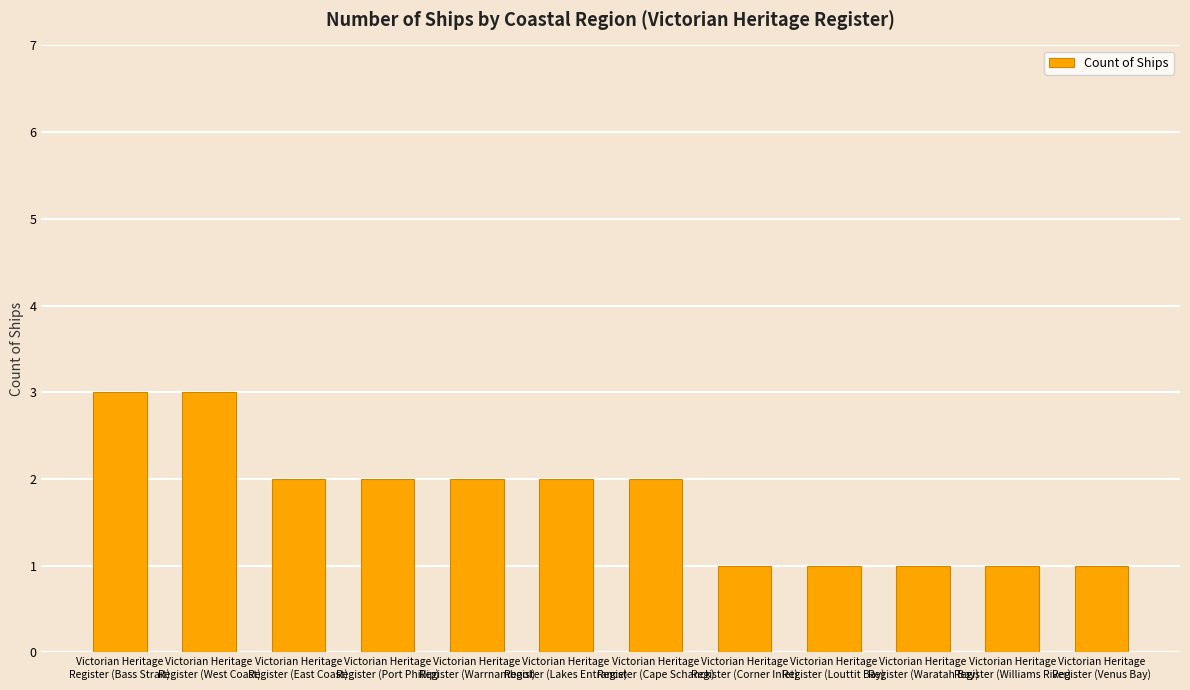

Reading left to right, what are all the values shown in this chart?

Victorian Heritage
Register (Bass Strait)=3	Victorian Heritage
Register (West Coast)=3	Victorian Heritage
Register (East Coast)=2	Victorian Heritage
Register (Port Phillip)=2	Victorian Heritage
Register (Warrnambool)=2	Victorian Heritage
Register (Lakes Entrance)=2	Victorian Heritage
Register (Cape Schanck)=2	Victorian Heritage
Register (Corner Inlet)=1	Victorian Heritage
Register (Louttit Bay)=1	Victorian Heritage
Register (Waratah Bay)=1	Victorian Heritage
Register (Williams River)=1	Victorian Heritage
Register (Venus Bay)=1